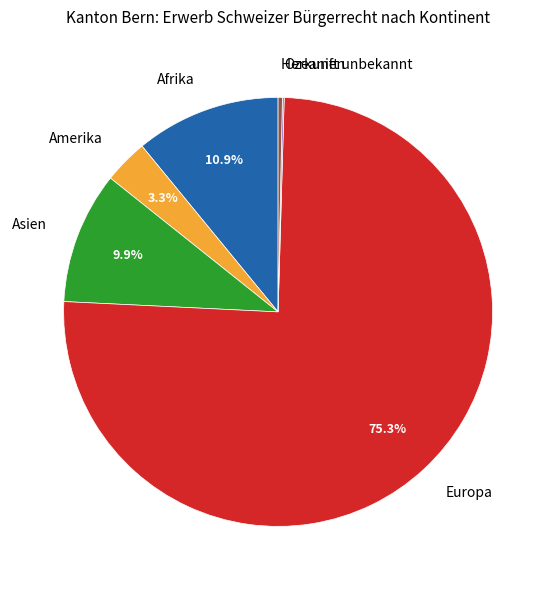

Does any single category account for the majority?

Yes